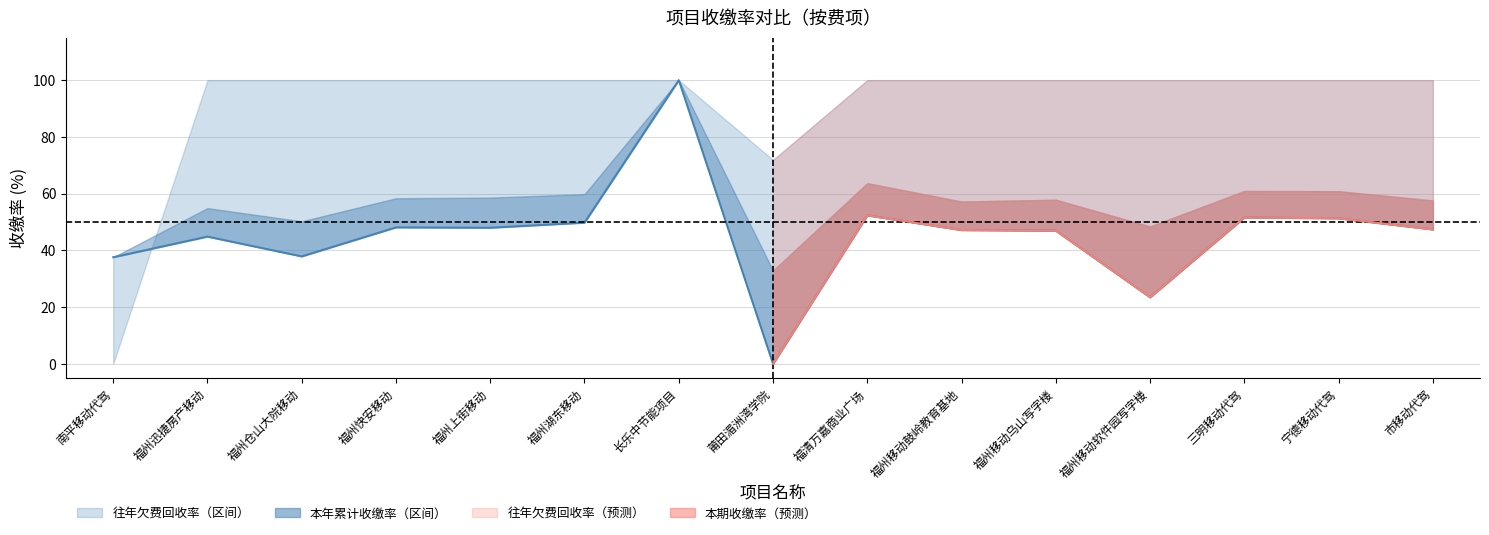

The value at 南平移动代驾 is 37.6. True or false?

True